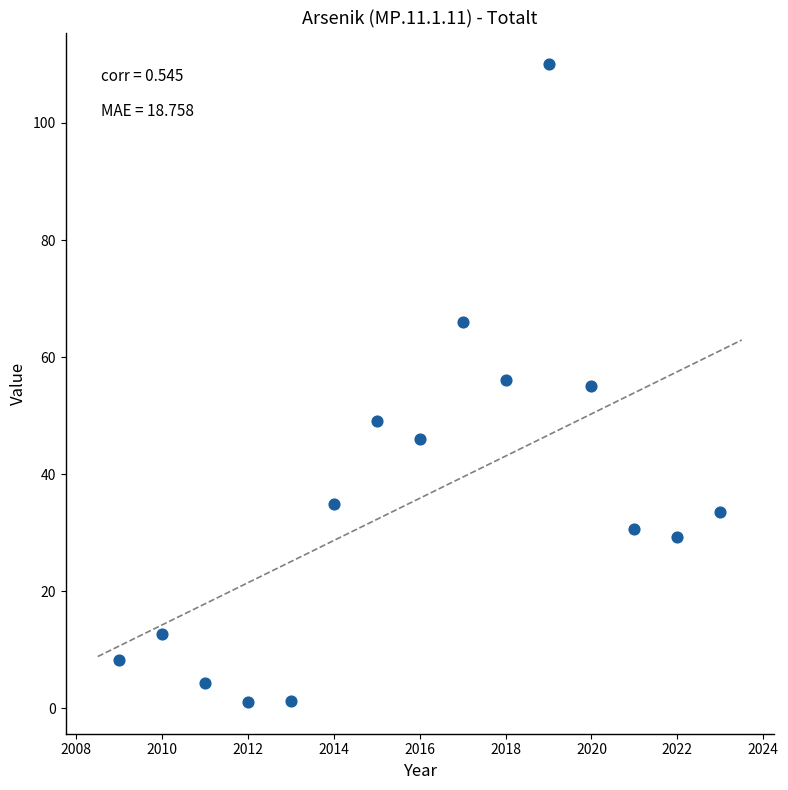

What is the range of X values (max minus min)?

14.0